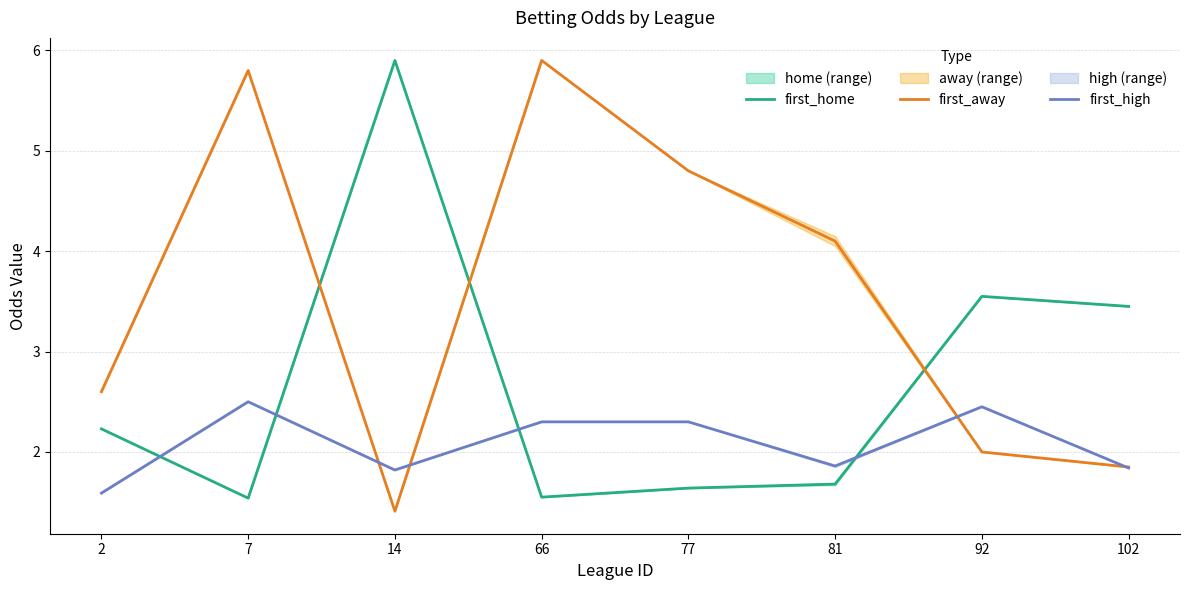

Reading left to right, what are all the values shown in this chart?

first_home: 2.2	1.5	5.9	1.6	1.6	1.7	3.5	3.5
first_away: 2.6	5.8	1.4	5.9	4.8	4.1	2.0	1.9
first_high: 1.6	2.5	1.8	2.3	2.3	1.9	2.5	1.8